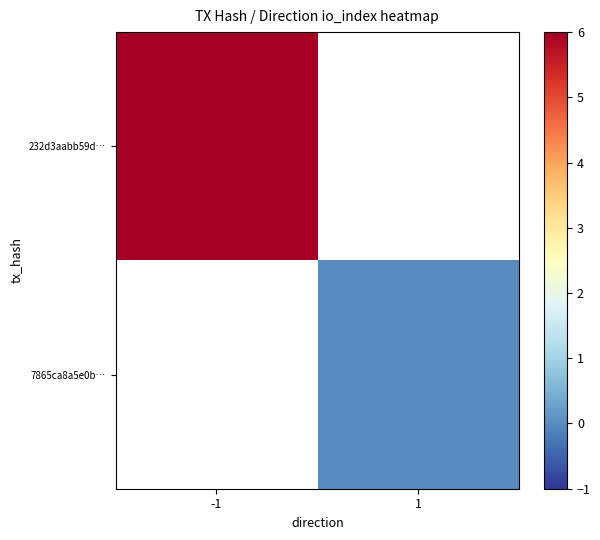

Is the value of 7865ca8a5e0b… at -1 greater than the value of 232d3aabb59d… at 1?

No